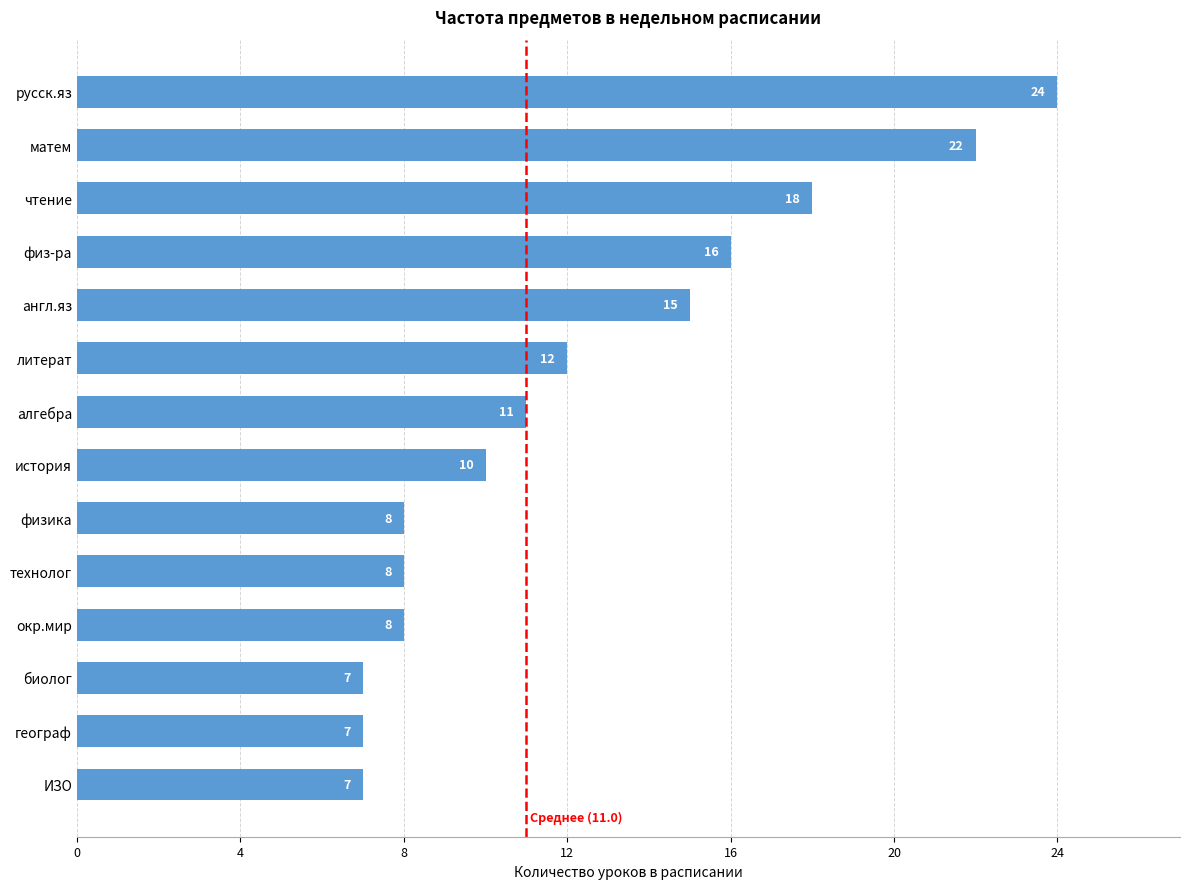

Are the bars horizontal?

Yes